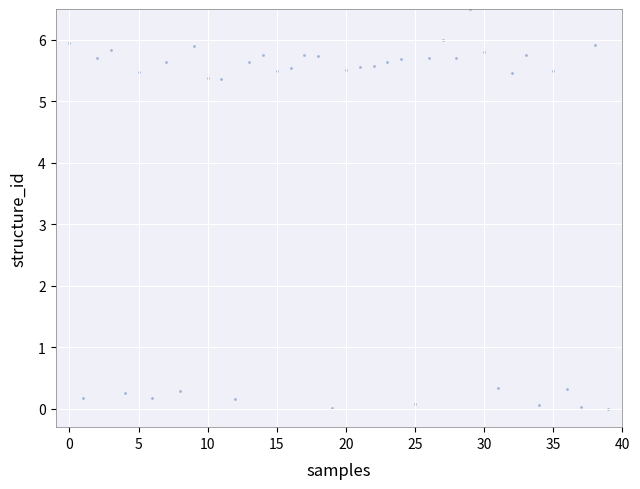

What is the range of Y values (max minus min)?

6.5